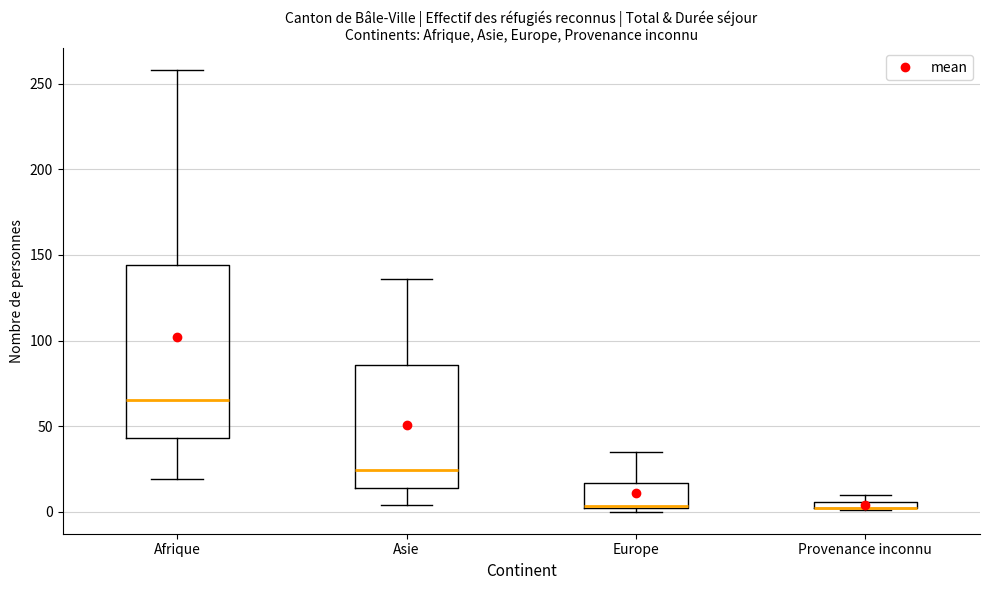

Where is the upper edge of the box for Provenance inconnu on the y-axis? The values are not printed on the chart, so give them approximately, as read against the axis.

5